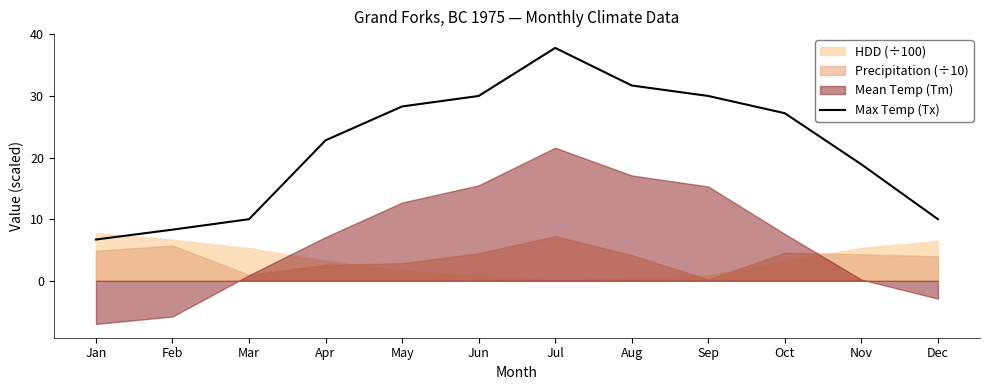

What is the lowest value of the Max Temp (Tx) series?

6.7